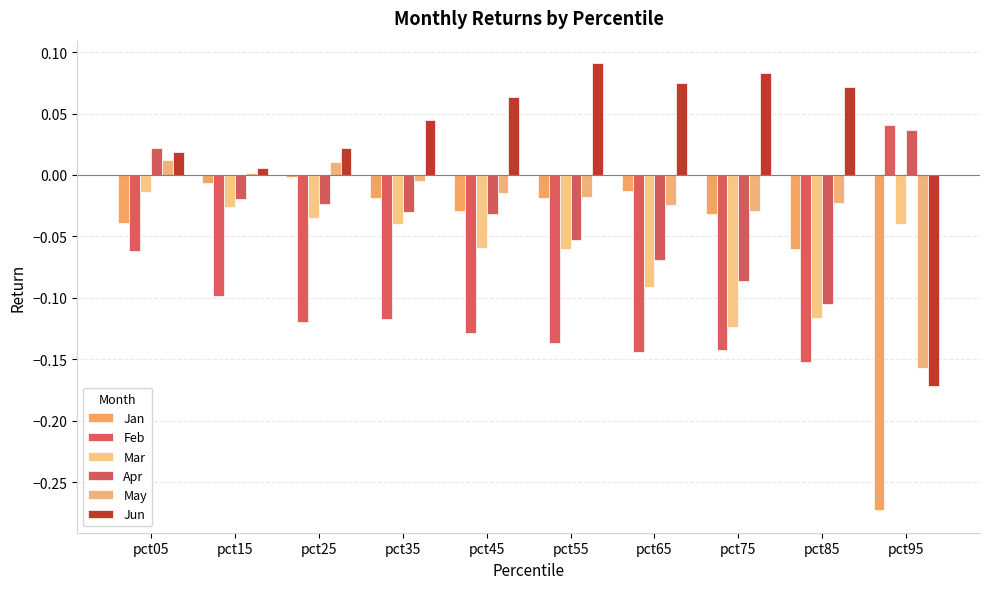

How many Feb values are between 0 and 1?

1